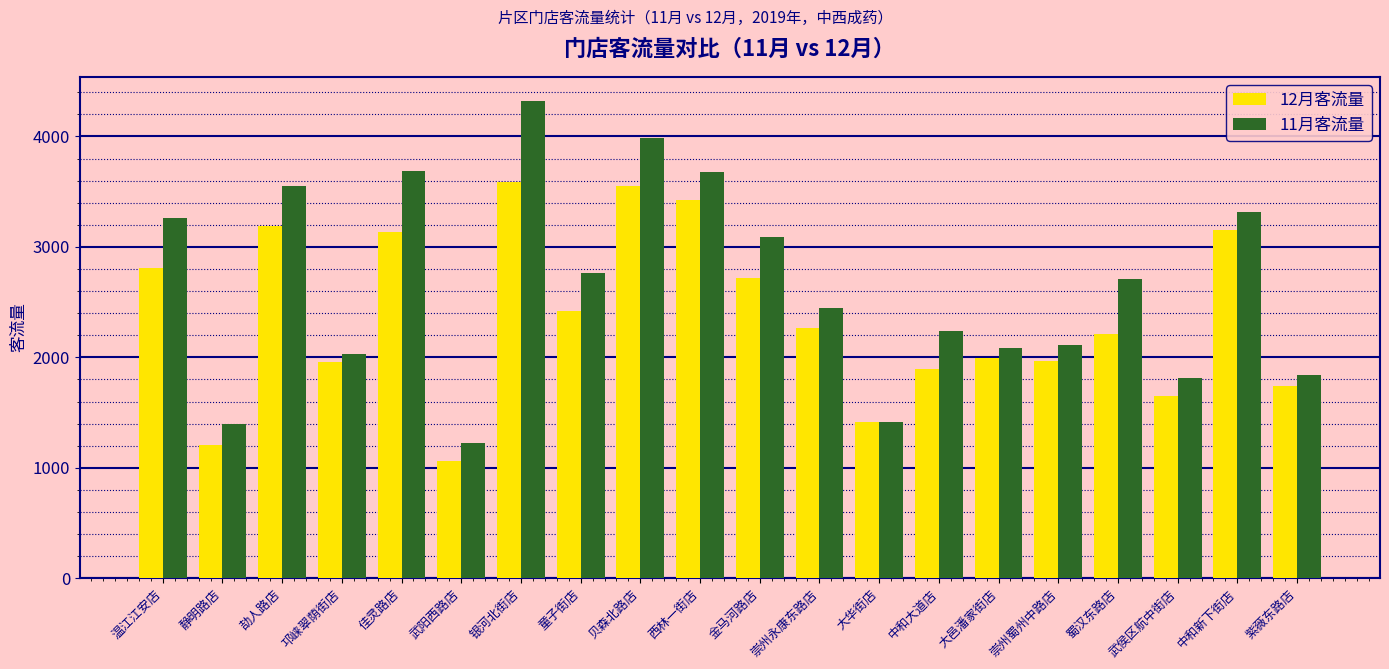

What is the total value across all series at 西林一街店?

7106